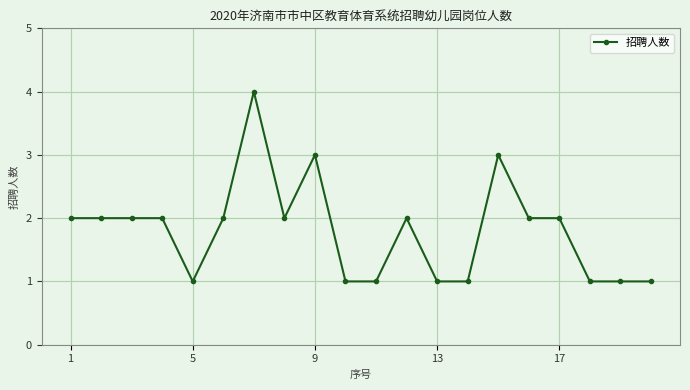

True or false: the data has more than 2 interior local peaks.

True